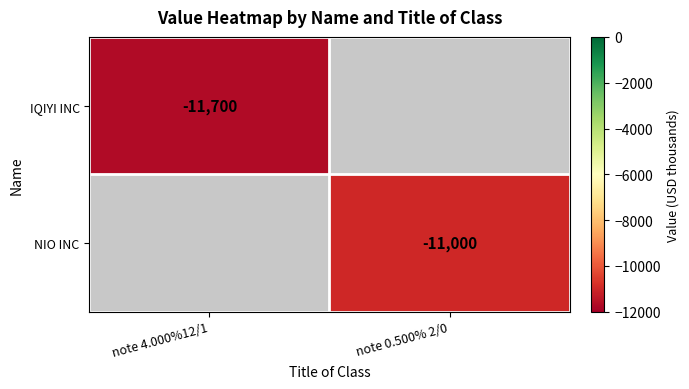

The IQIYI INC series shows -11700 at note 4.000%12/1. True or false?

True